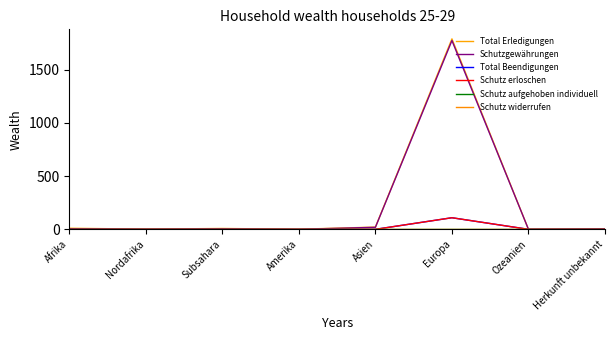

The value of Total Beendigungen at Ozeanien is 0. True or false?

True